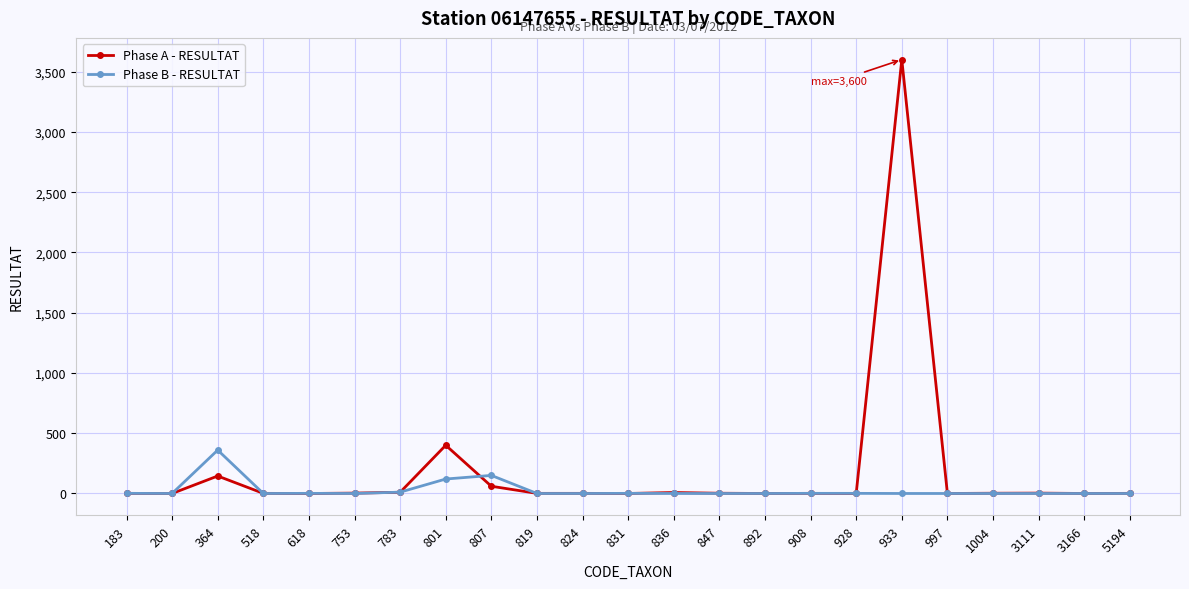

At which category does the chart reach its peak across all series?

933